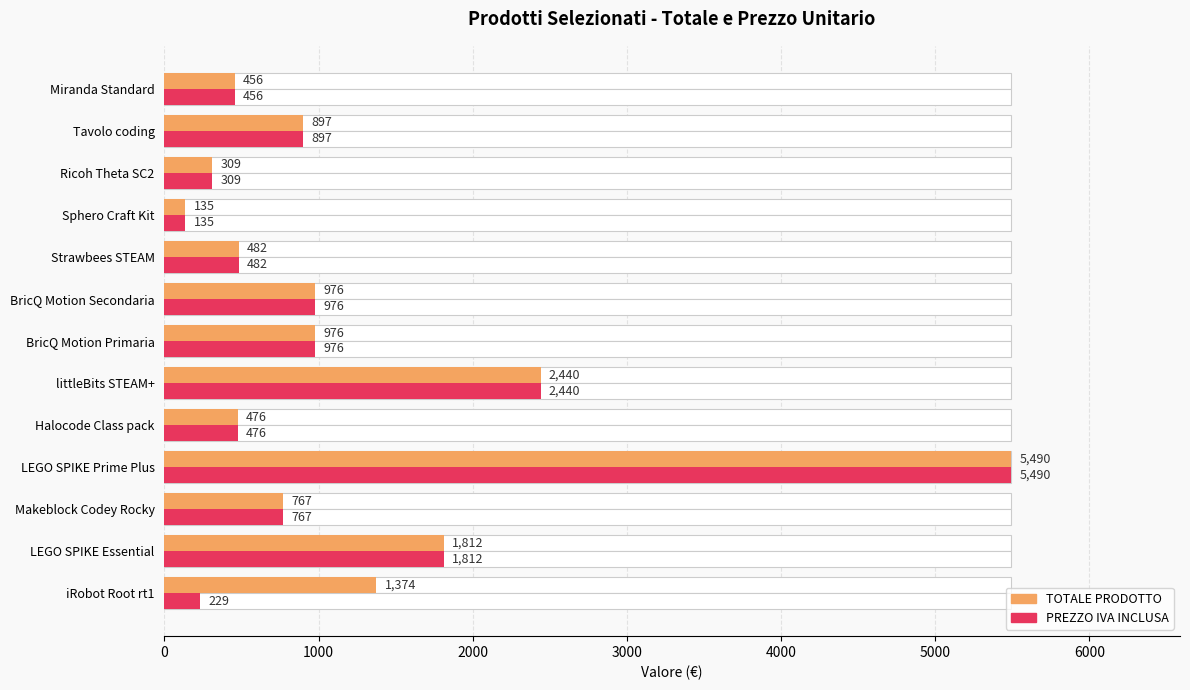

Which series has the widest spread of values?

TOTALE PRODOTTO